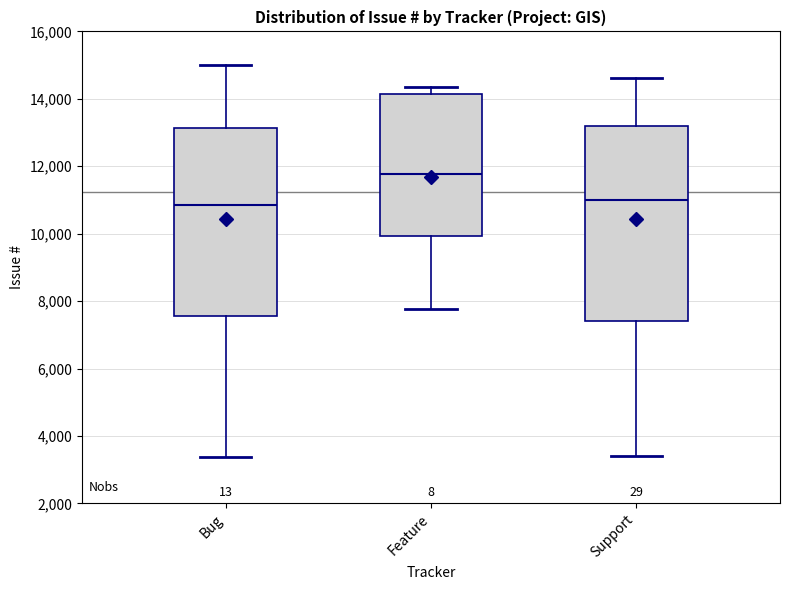

Which box is the tallest, from its lower edge to its upper edge?

Support